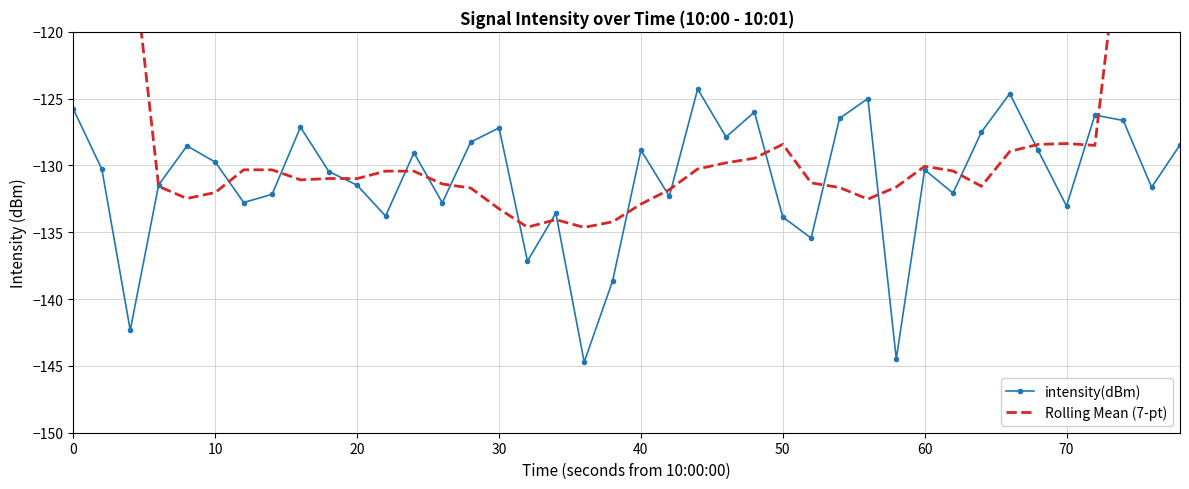

Which series has the widest spread of values?

Rolling Mean (7-pt)